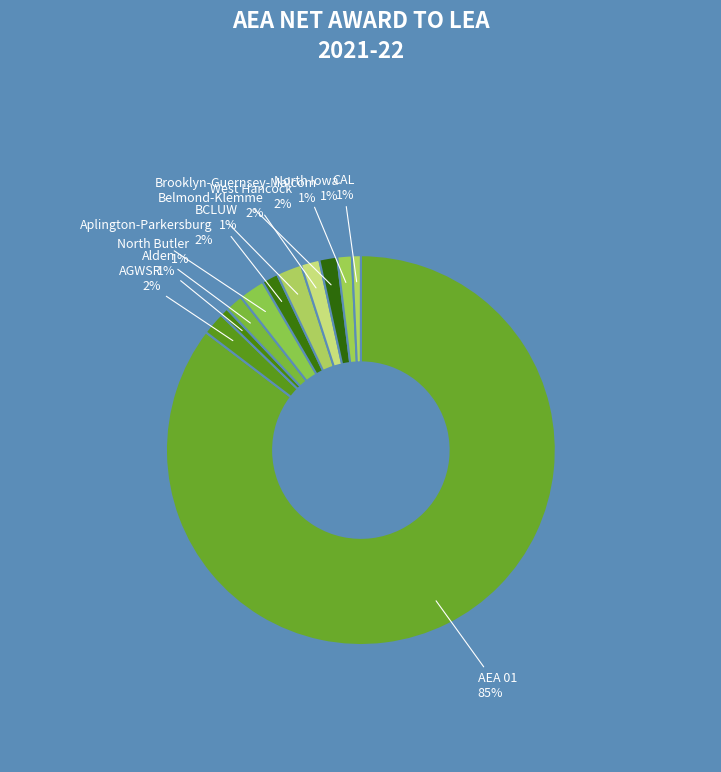

Which slice is the largest?

AEA 01